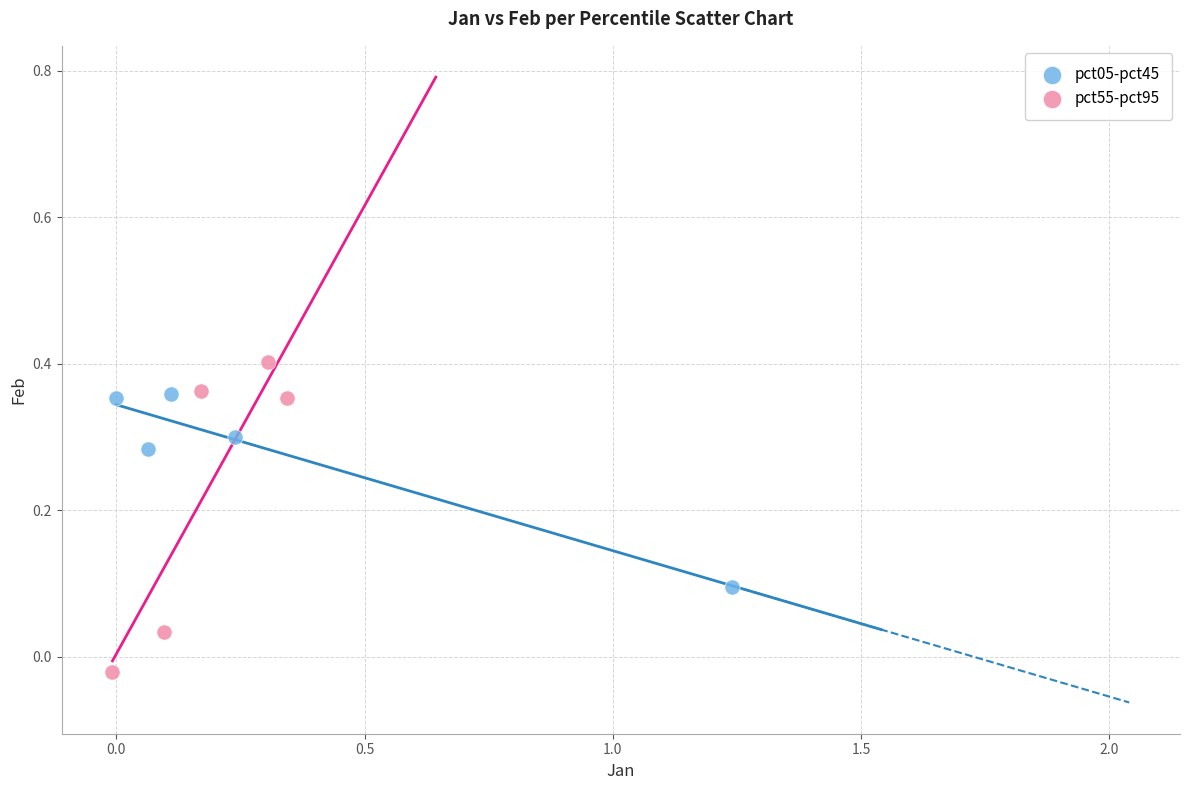

Which series contains the highest Y value?

pct55-pct95